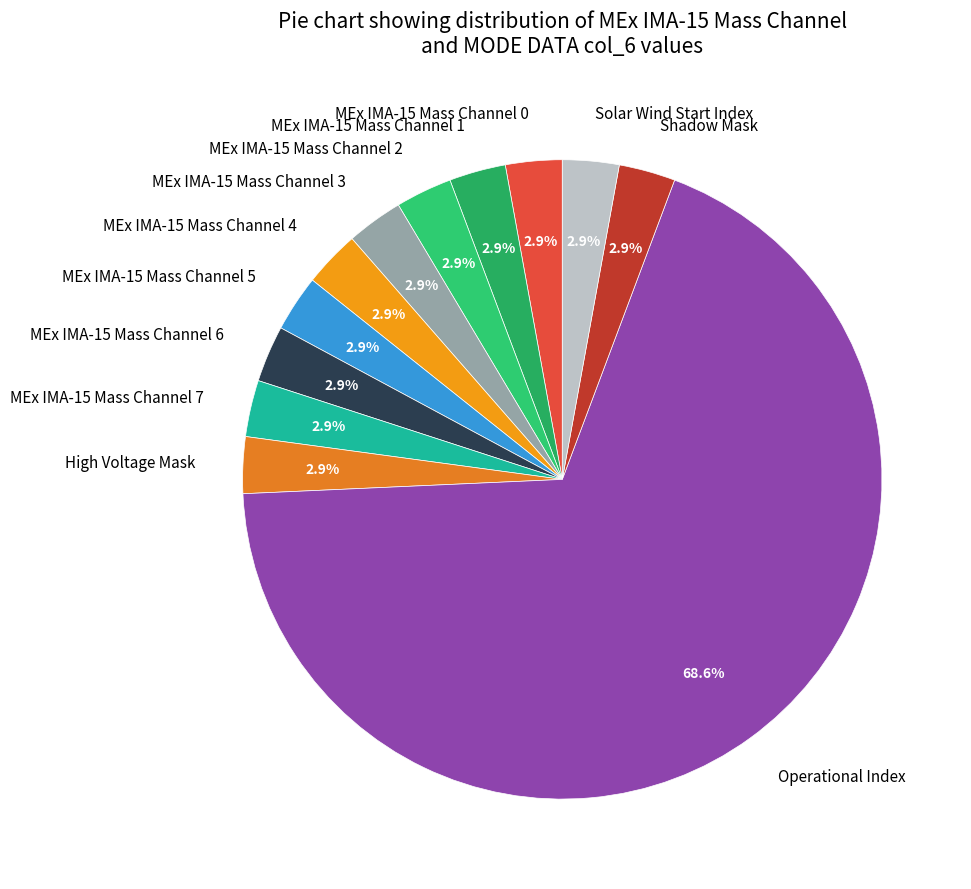

Approximately how many times larger is the value at MEx IMA-15 Mass Channel 5 compared to MEx IMA-15 Mass Channel 0?

1.0